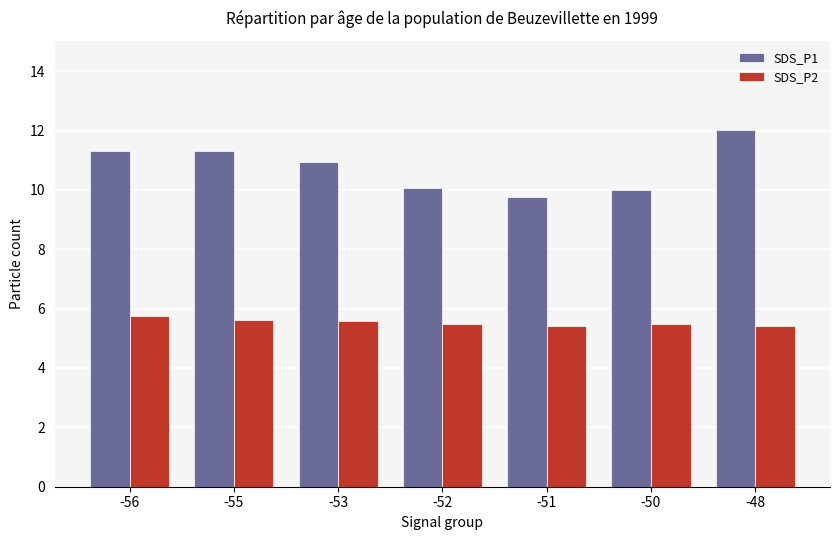

What is the highest value of the SDS_P2 series?

5.7